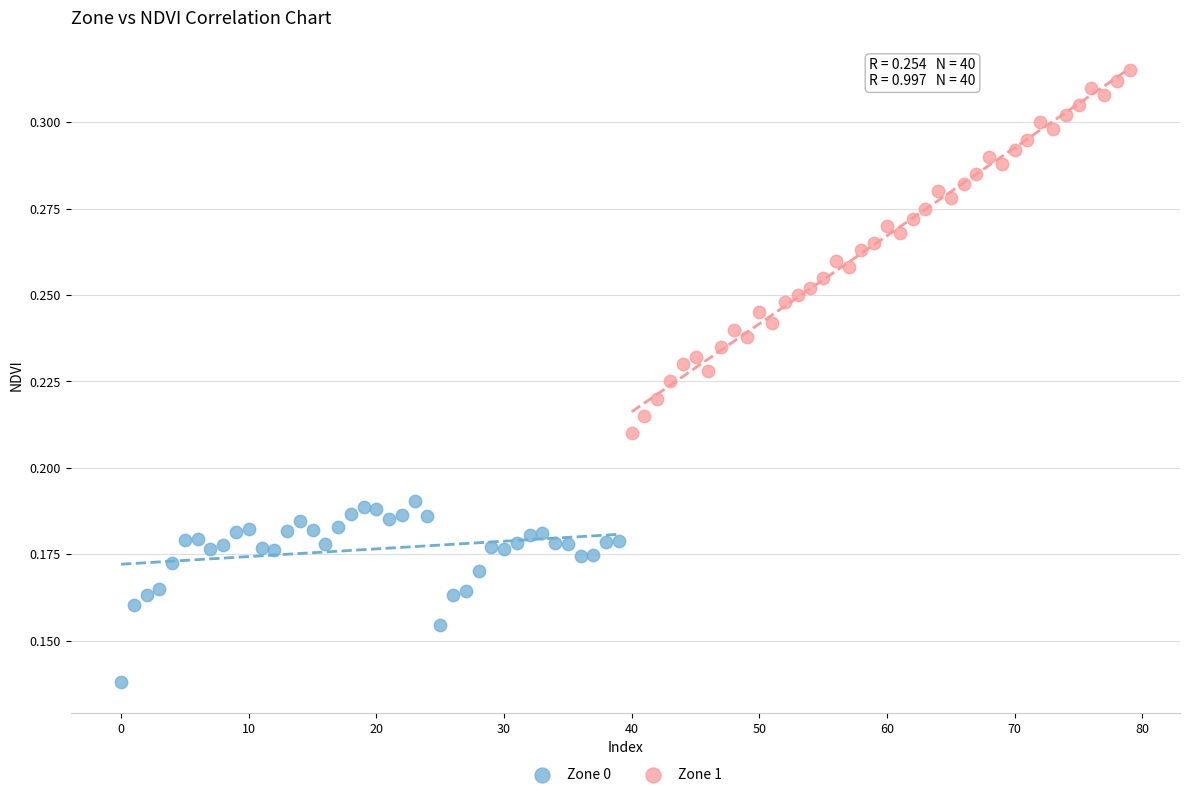

Which series contains the lowest Y value?

Zone 0